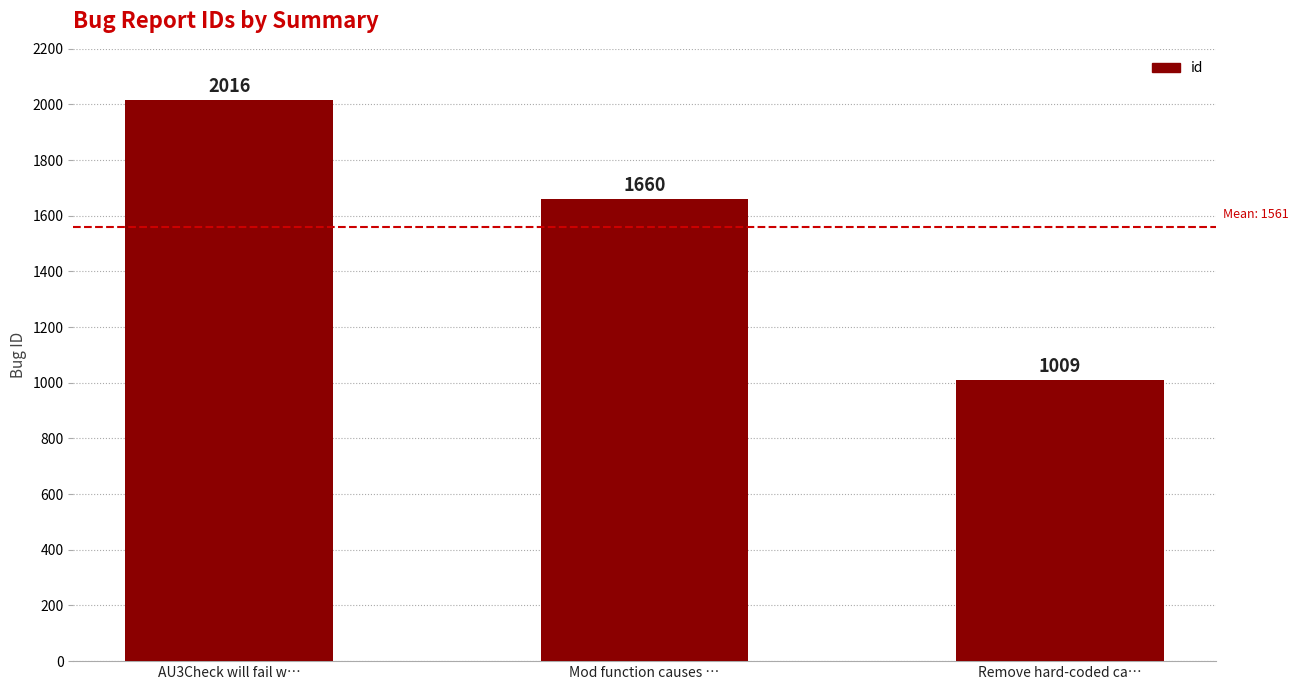

What is the difference between the maximum and minimum values?

1007